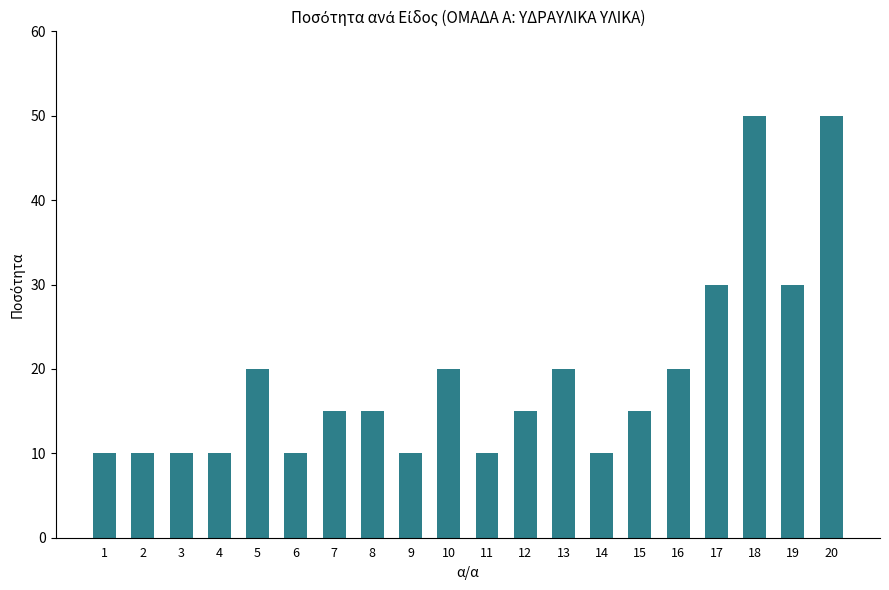

Read the value at 20, to the nearest 10.

50